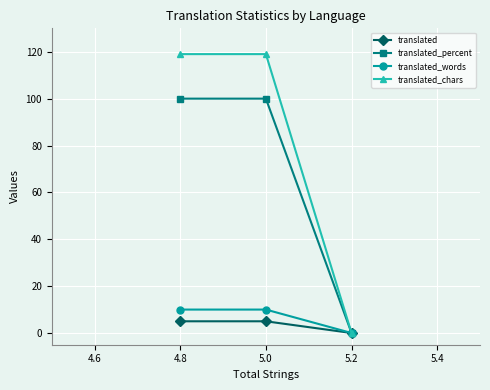

What is the average value of the translated_percent series?

67